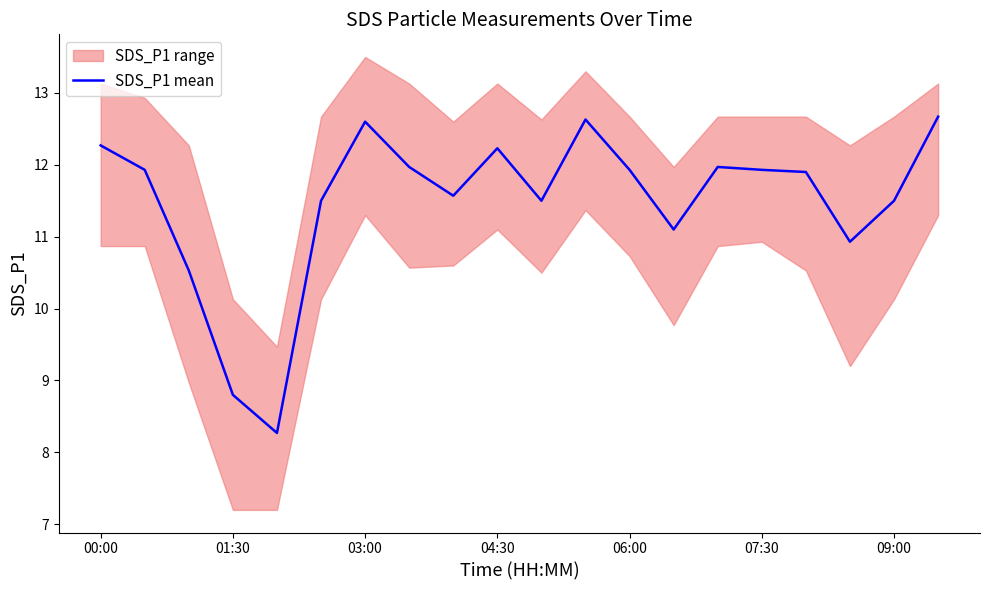

What is the highest value of the SDS_P1 mean series?

12.7